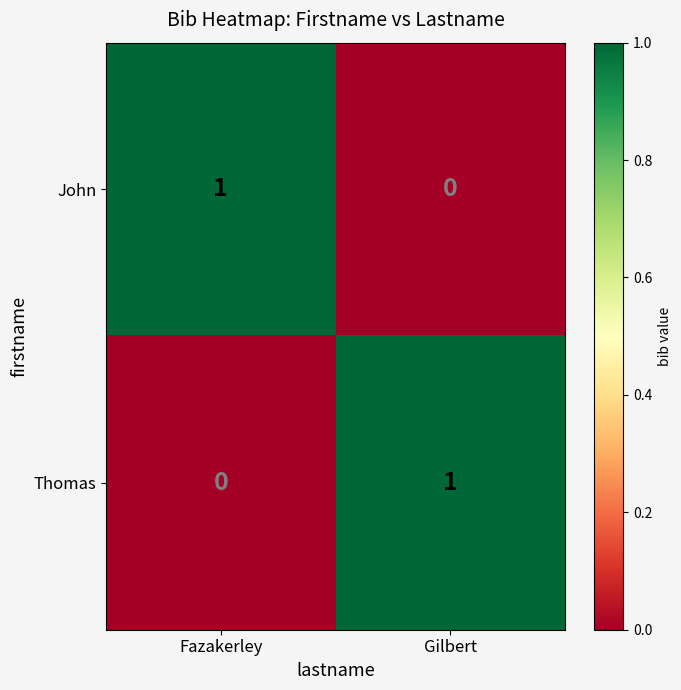

What is the difference between the highest and lowest values at Gilbert?

1